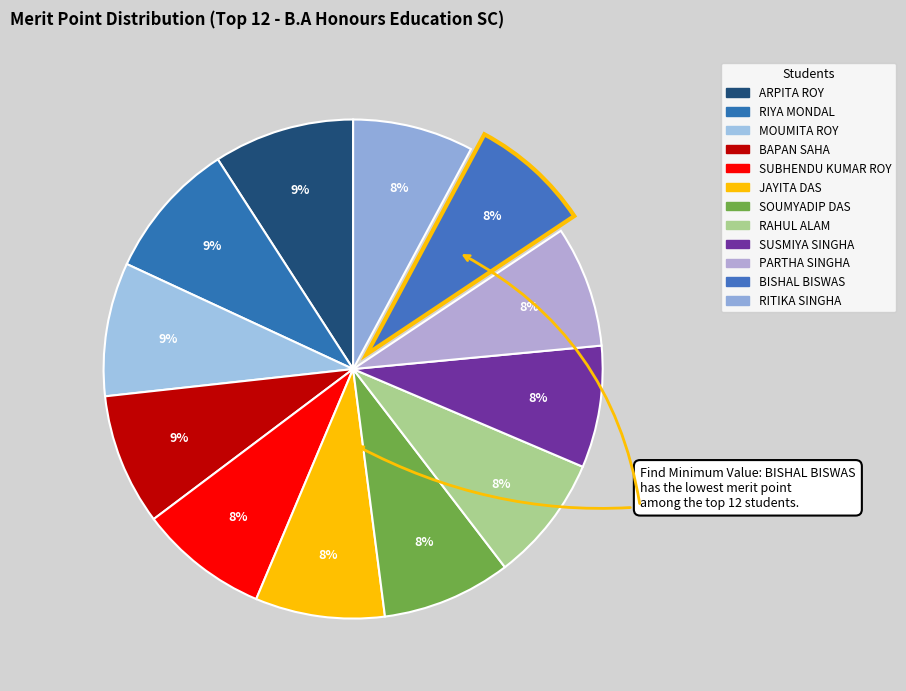

Which slice is the smallest?

BISHAL BISWAS